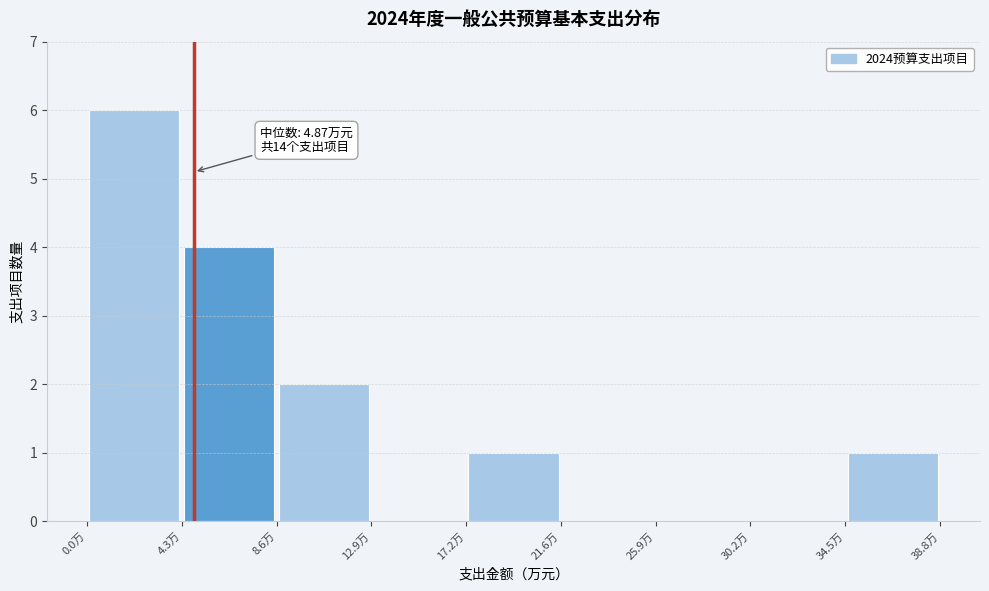

Over which range of the x-axis is the bar tallest?

0.0 to 4.5